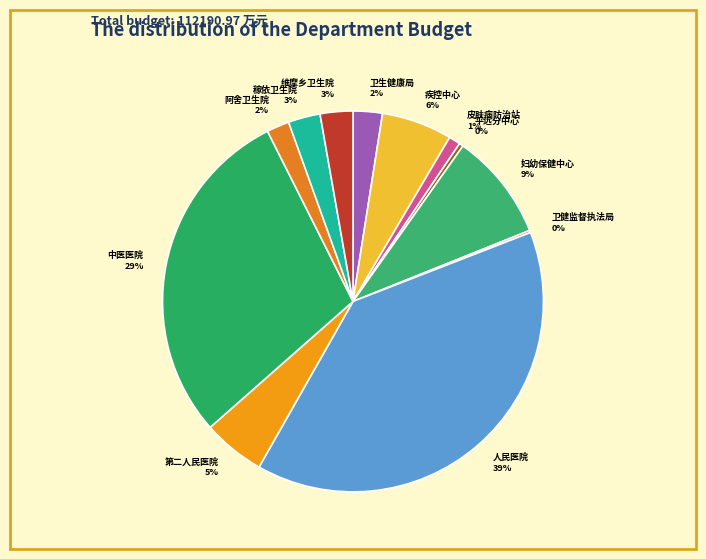

Is there any slice that represents more than half of the pie?

No